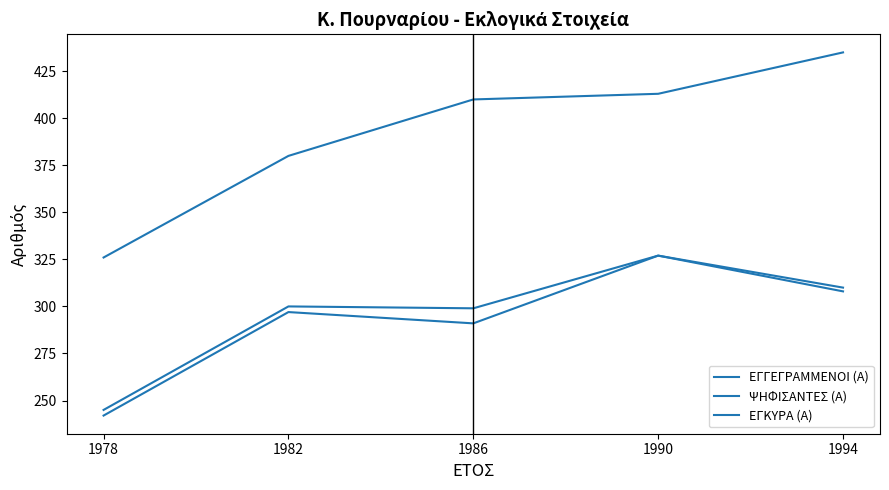

How many lines are shown in the chart?

3